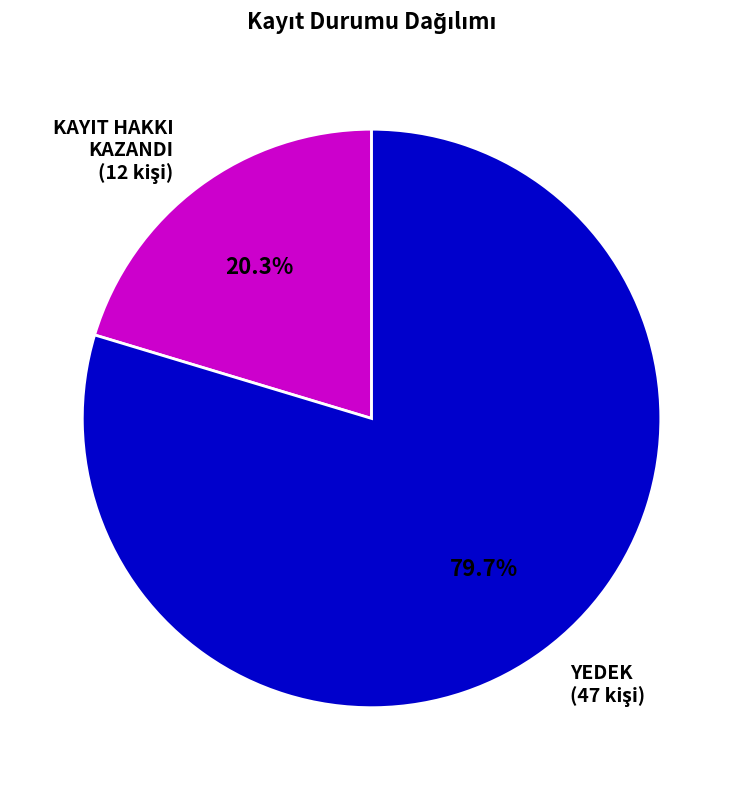

True or false: KAYIT HAKKI KAZANDI accounts for 20% of the total.

True